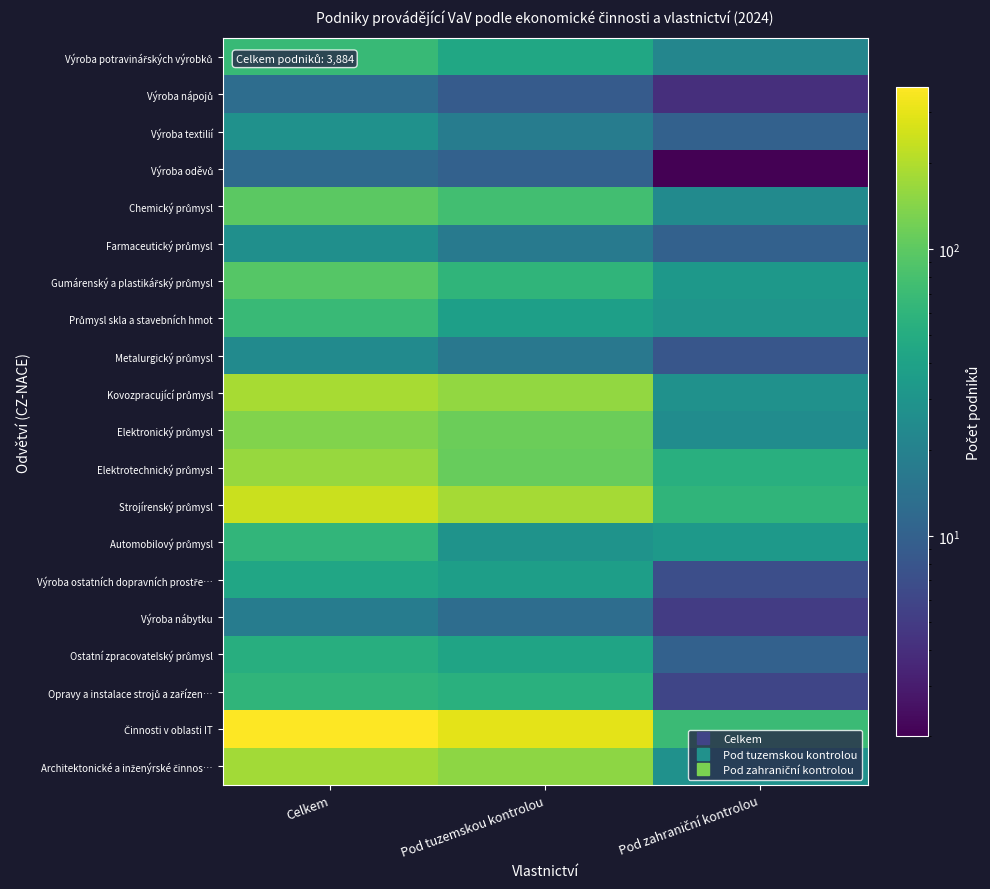

At which category is the sum across all series the highest?

Celkem